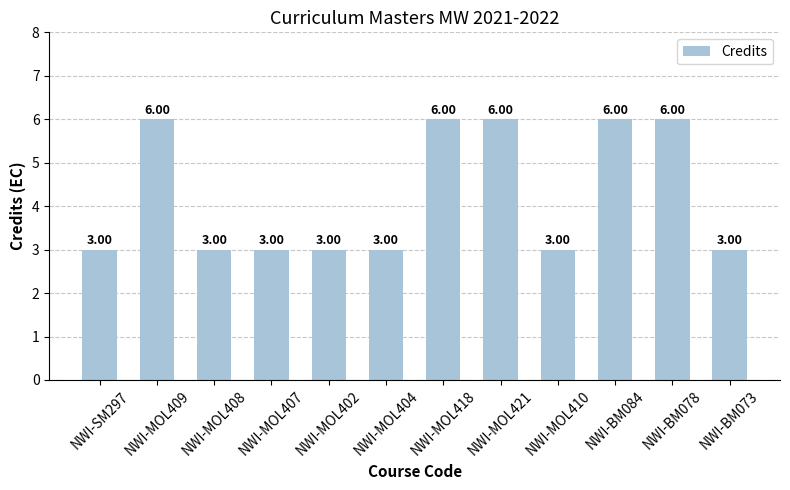

What is the greatest value displayed?

6